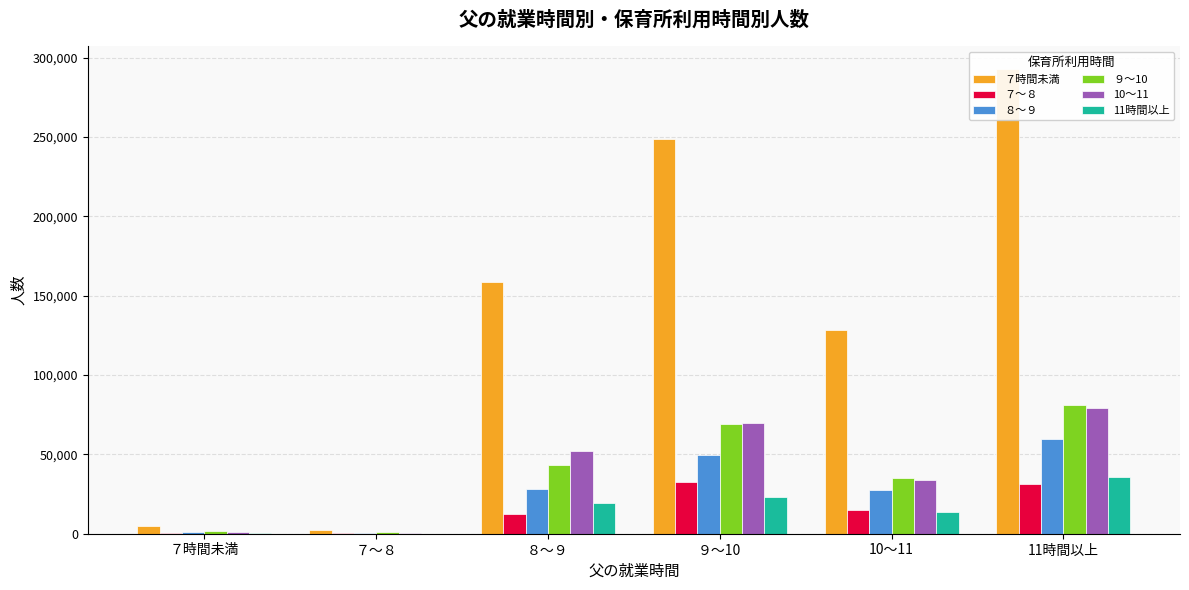

What is the difference between the second highest and minimum values in the ８～９ series?

48813